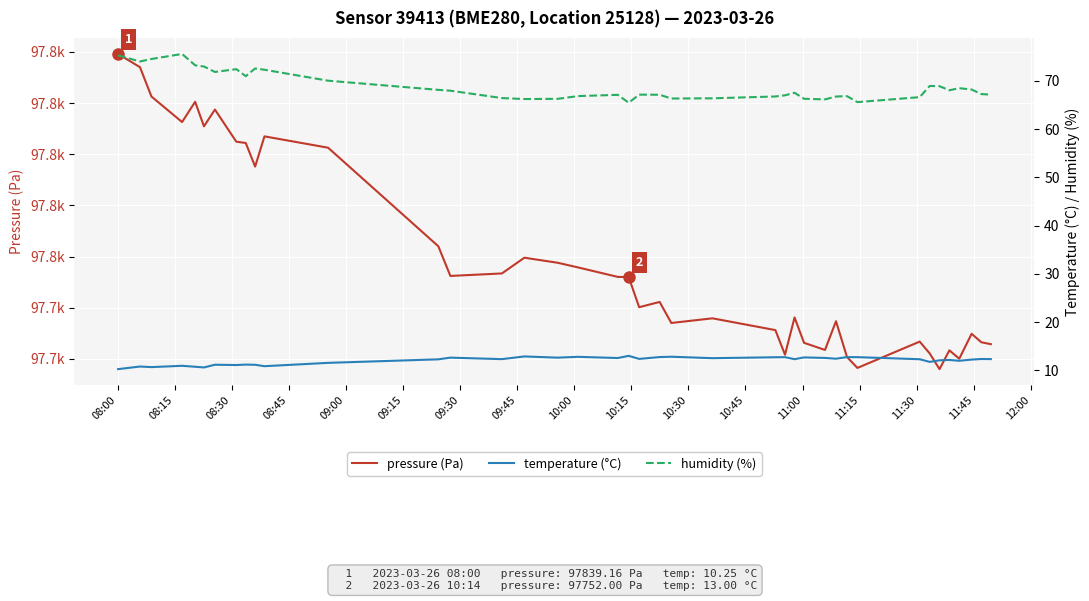

Does the chart display data point markers on the line(s)?

No